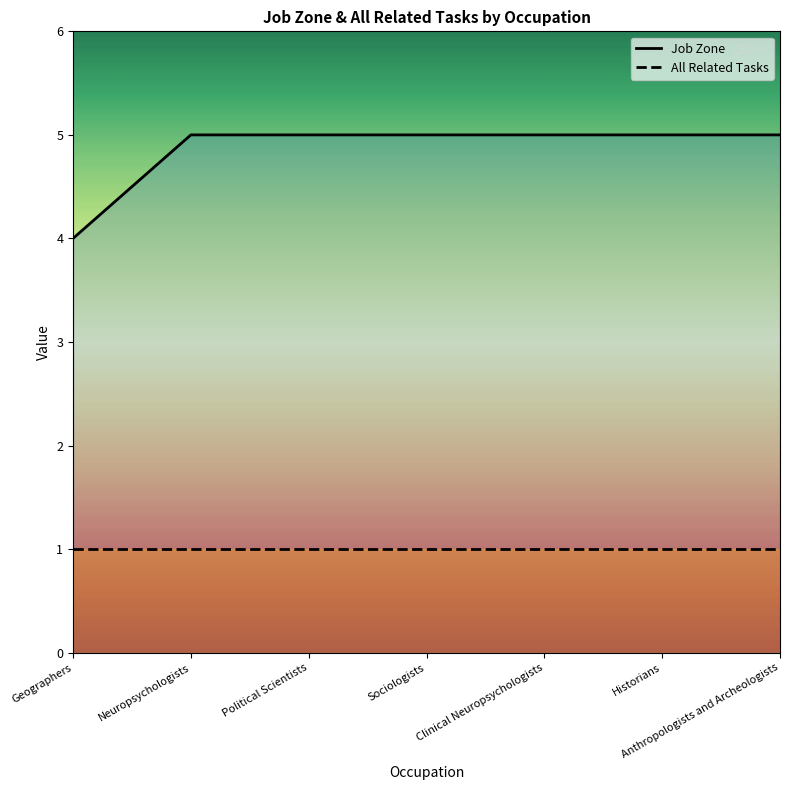

True or false: All Related Tasks and Job Zone intersect in this chart.

False